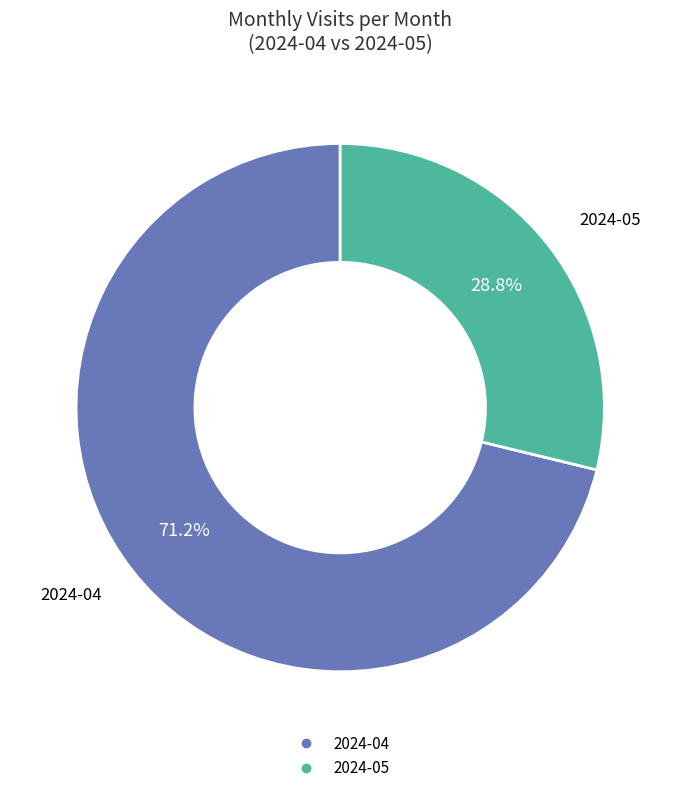

What is the majority slice?

2024-04